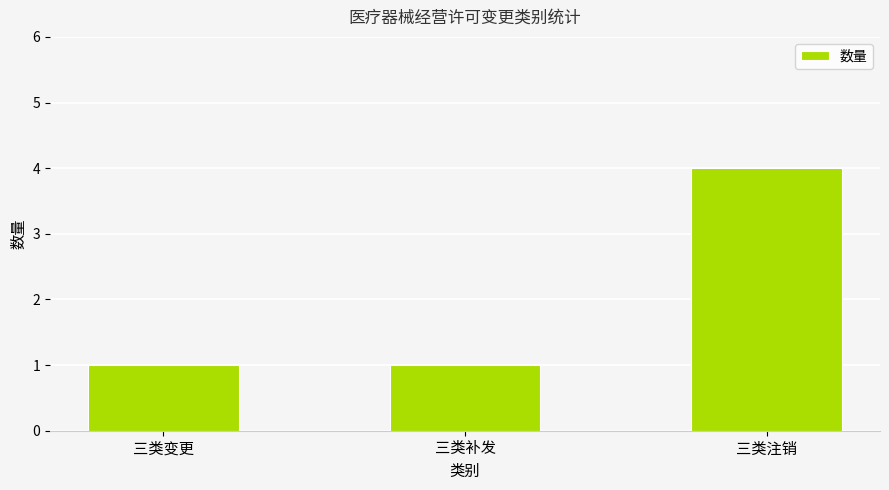

At which category does the chart reach its peak across all series?

三类注销